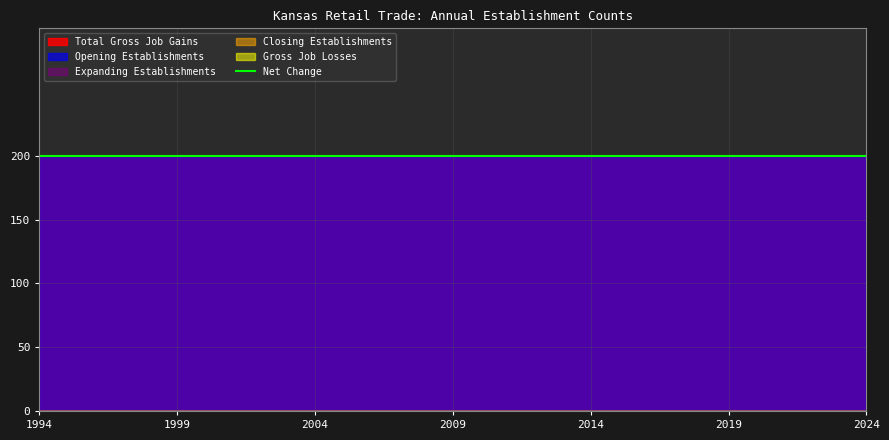

At which category is the sum across all series the highest?

1994